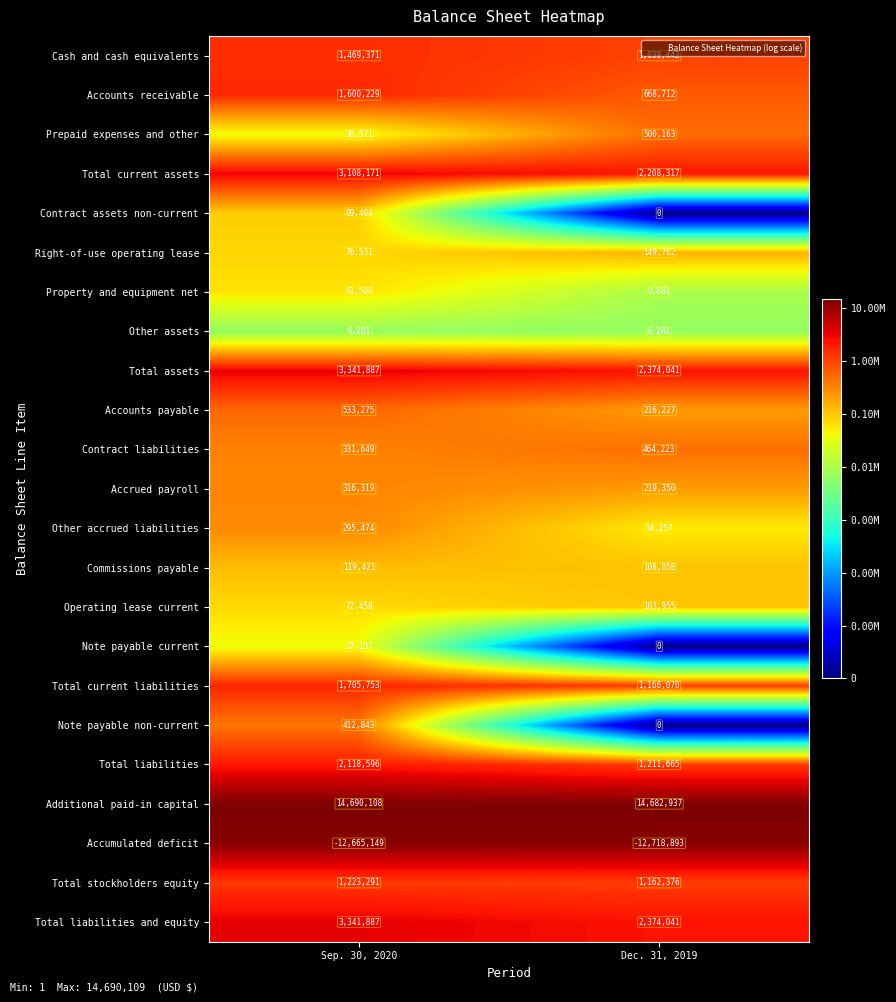

What is the spread (max minus min) of values at Sep. 30, 2020?

27355257